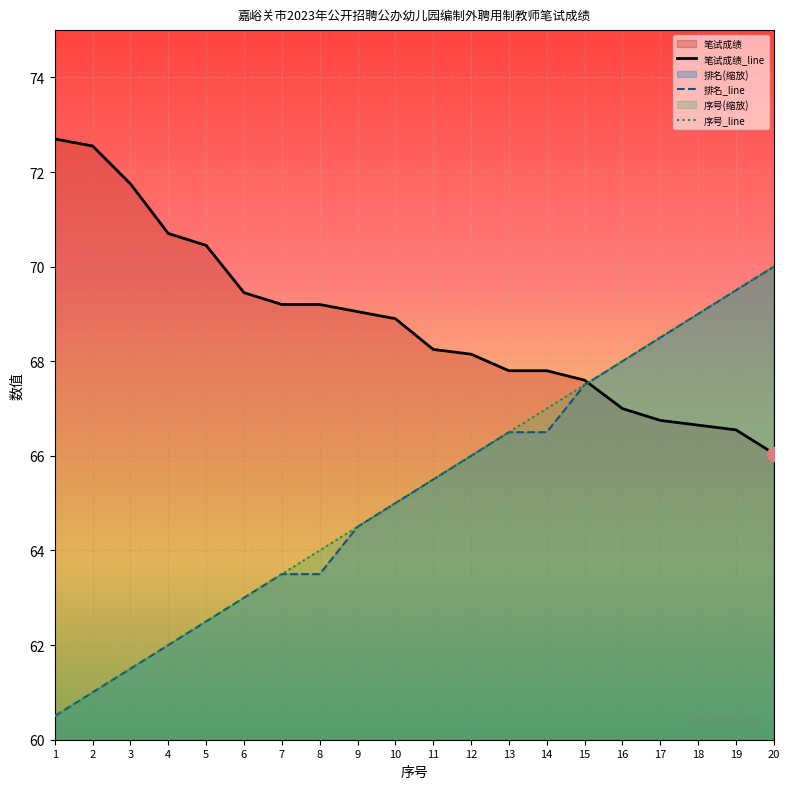

Where is 排名 nearest to the value 65?

10